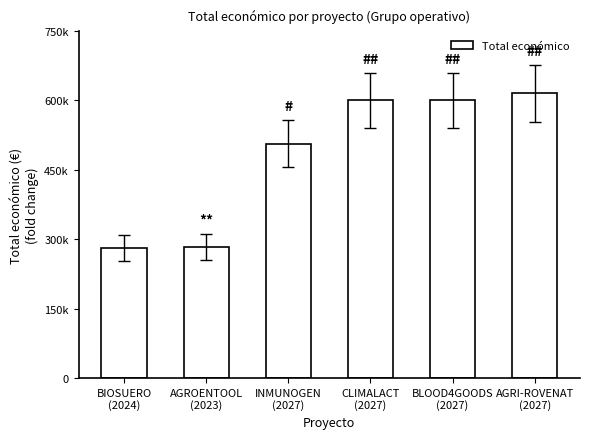

What is the value of the 5th bar from the left?

599960